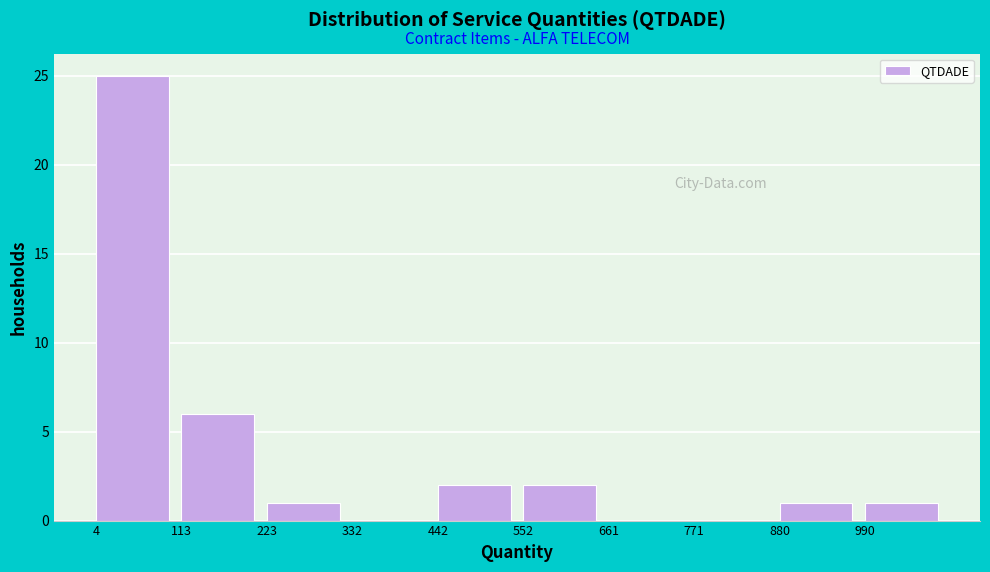

Reading left to right, list every bar in this chart as the range it spans on the x-axis followed by its height. Neither the bar edges nor the heights are printed on the chart, so give them approximately, as read against the axes.

0 to 120: 25
120 to 220: 6
220 to 340: 1
340 to 440: 0
440 to 560: 2
560 to 660: 2
660 to 780: 0
780 to 880: 0
880 to 1000: 1
1000 to 1100: 1